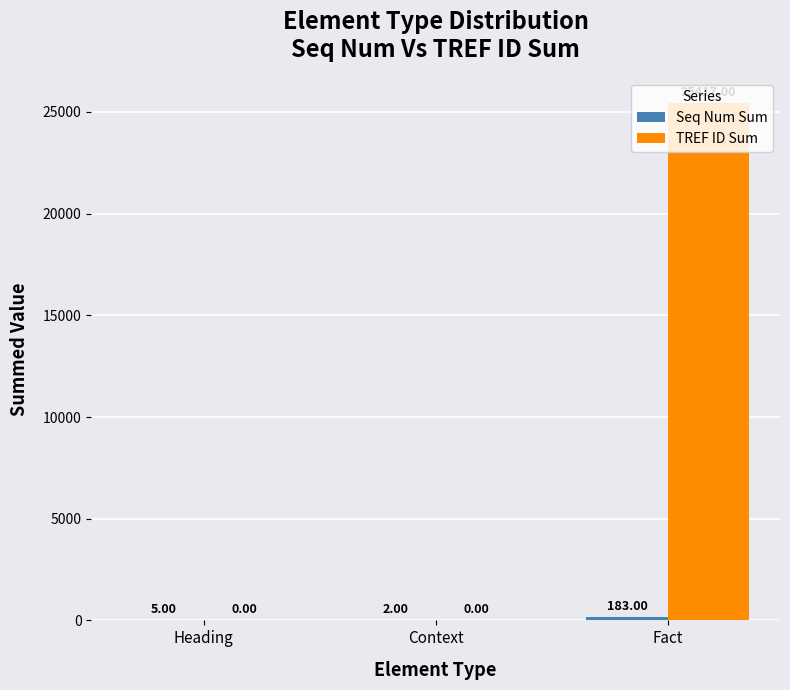

Are the bars grouped side by side (vs. stacked)?

Yes